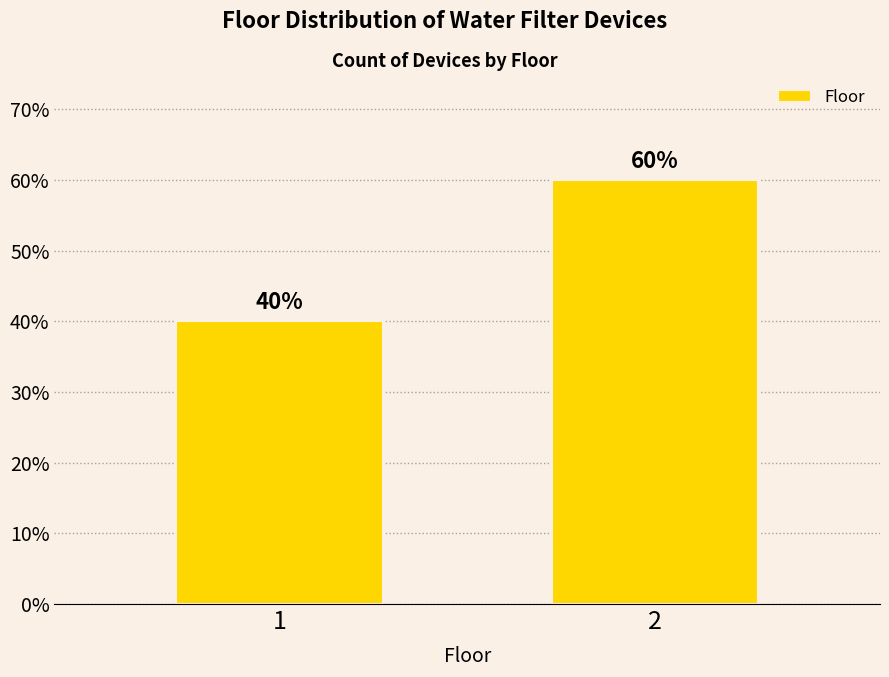

Which label corresponds to the largest value in the chart?

2